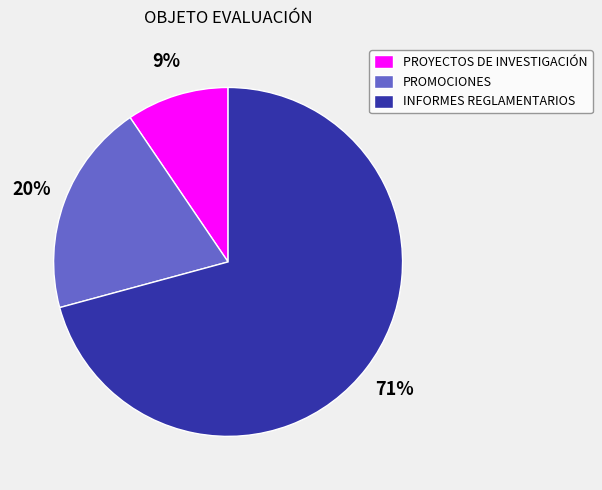

How many segments does this pie chart have?

3